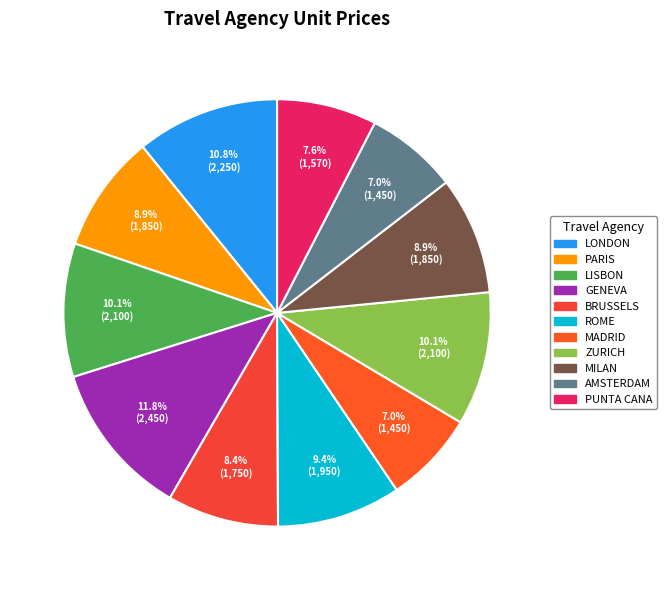

Is there any slice that represents more than half of the pie?

No